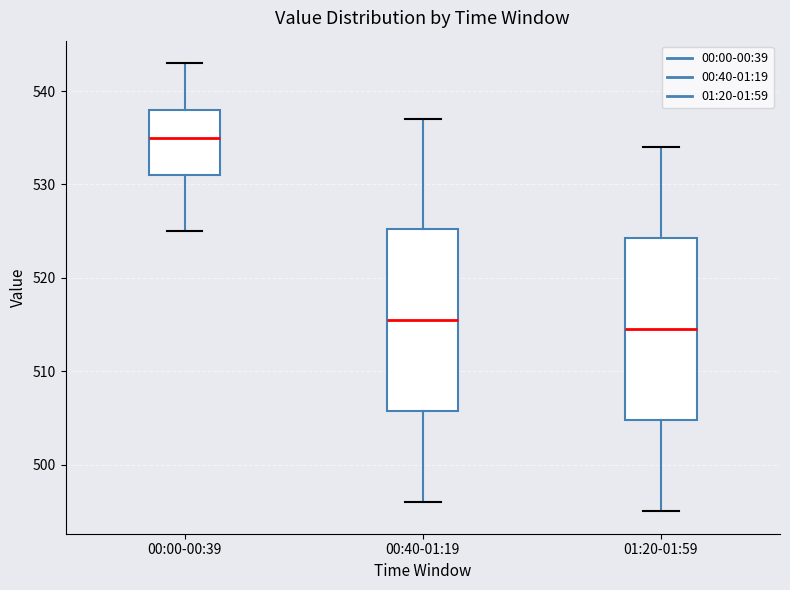

Reading left to right, read every box against the y-axis: the position of its median line, the range the box covers, and the ends of its whiskers. The values are not printed on the chart, so give them approximately, as read against the axis.

00:00-00:39: median 535, box 531 to 538, whiskers 525 to 543
00:40-01:19: median 516, box 506 to 525, whiskers 496 to 537
01:20-01:59: median 515, box 505 to 524, whiskers 495 to 534